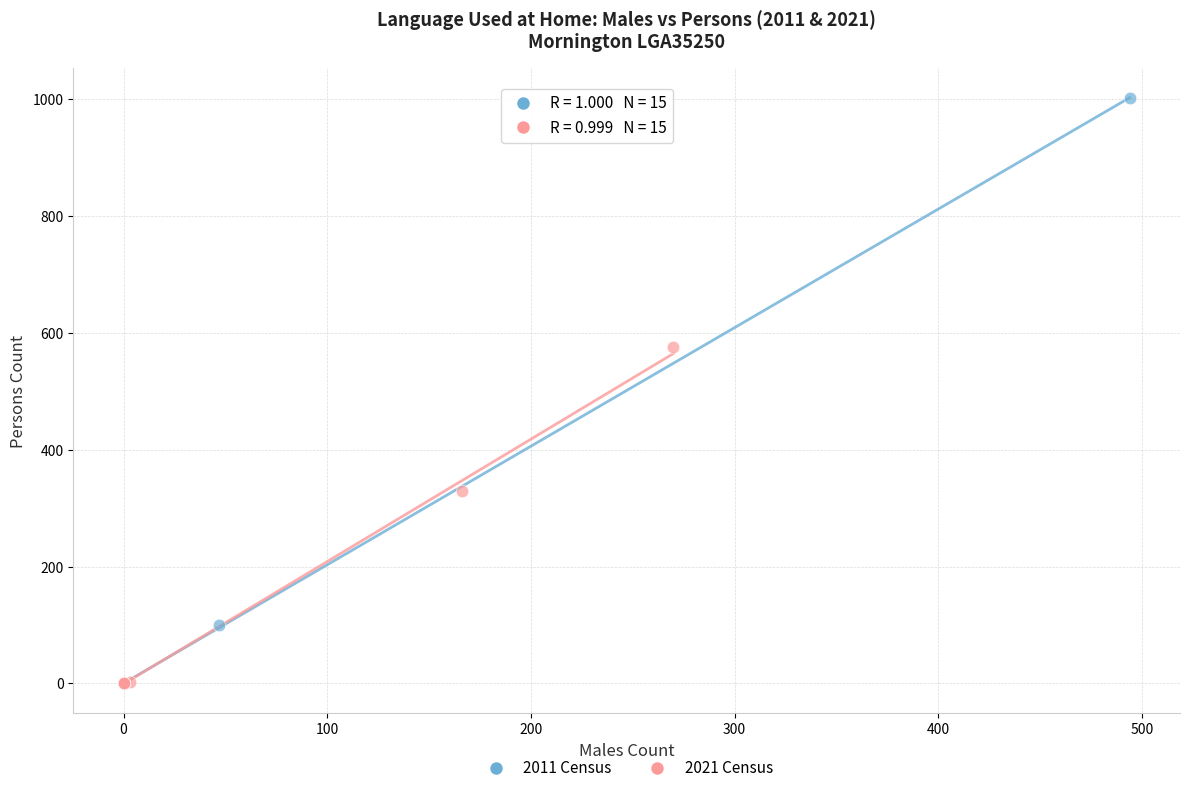

Which series has the widest spread of Y values?

2011 Census